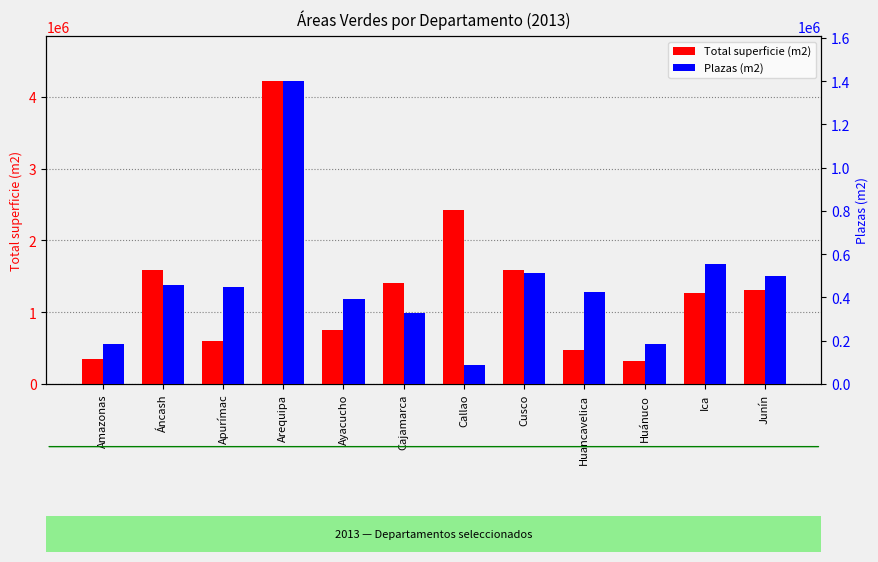

Are the bars horizontal?

No